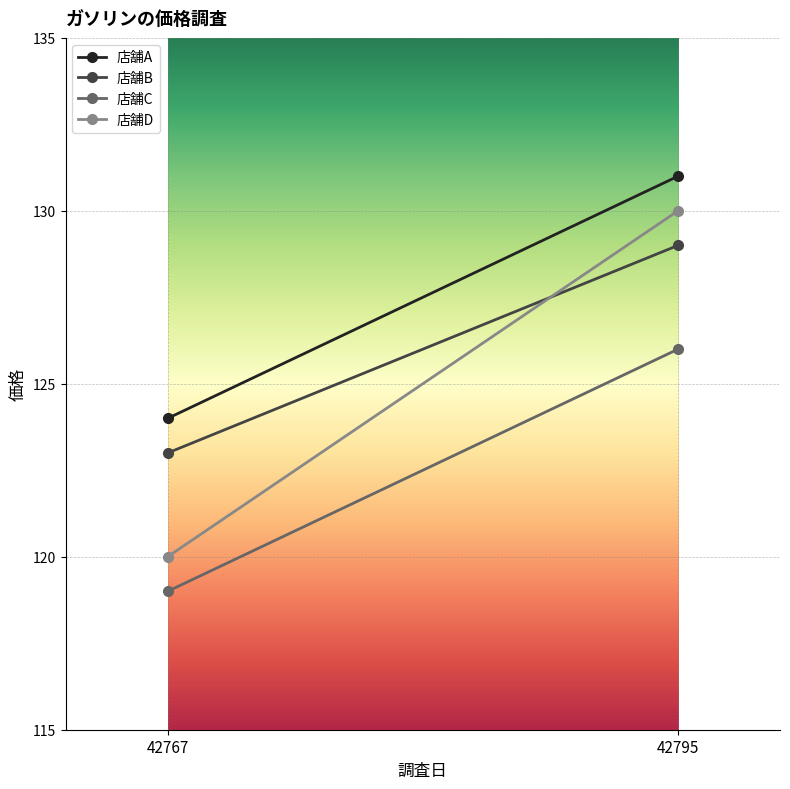

What is the value of the 店舗A point at the 1st from the left?

124